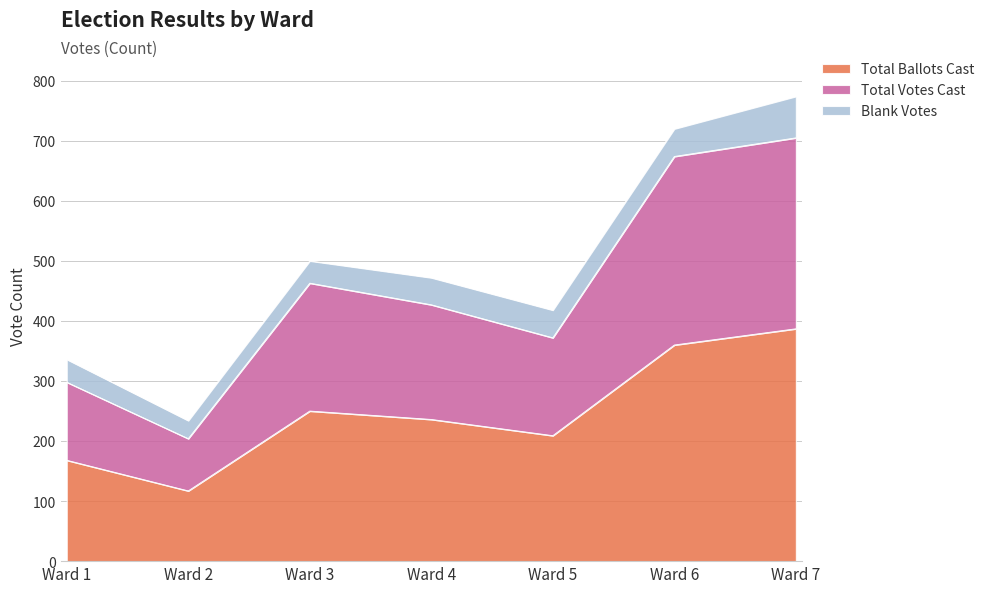

What is the difference between the second highest and second lowest values in the Total Ballots Cast series?

192